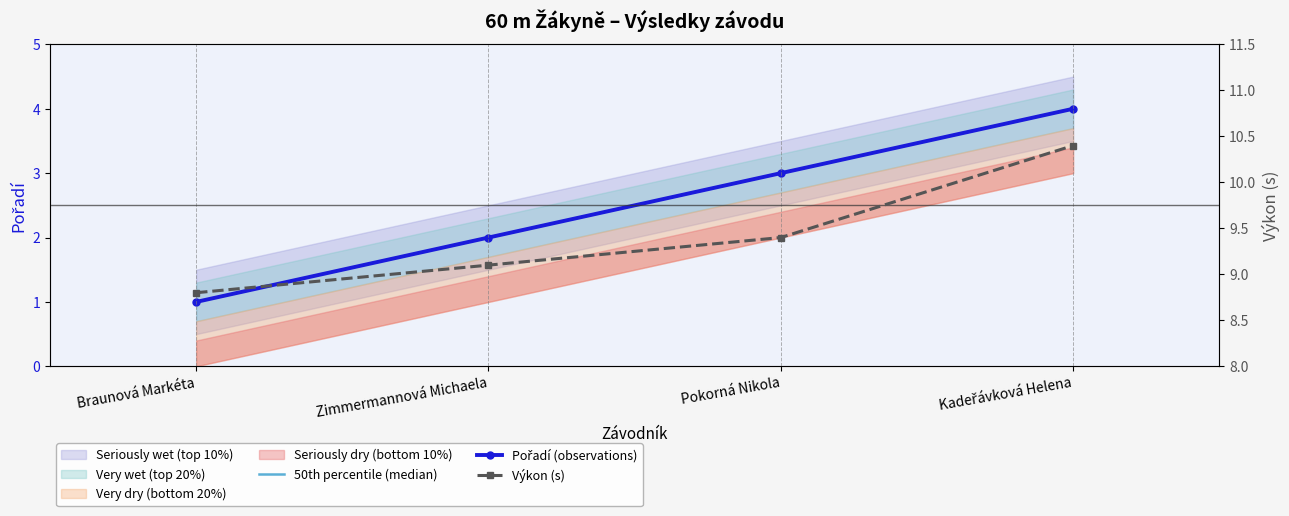

True or false: 50th percentile (median) and Výkon (s) intersect in this chart.

False